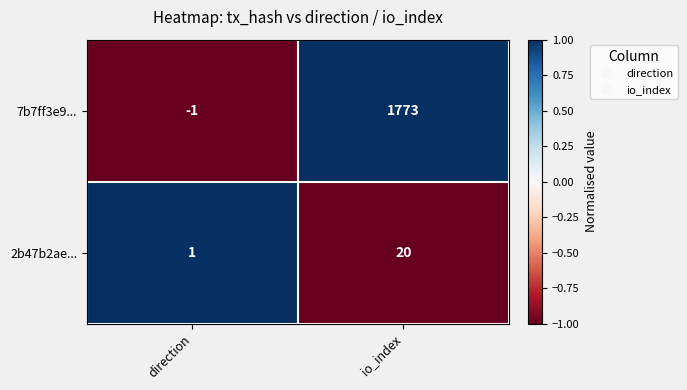

What is the spread (max minus min) of values at io_index?

1753